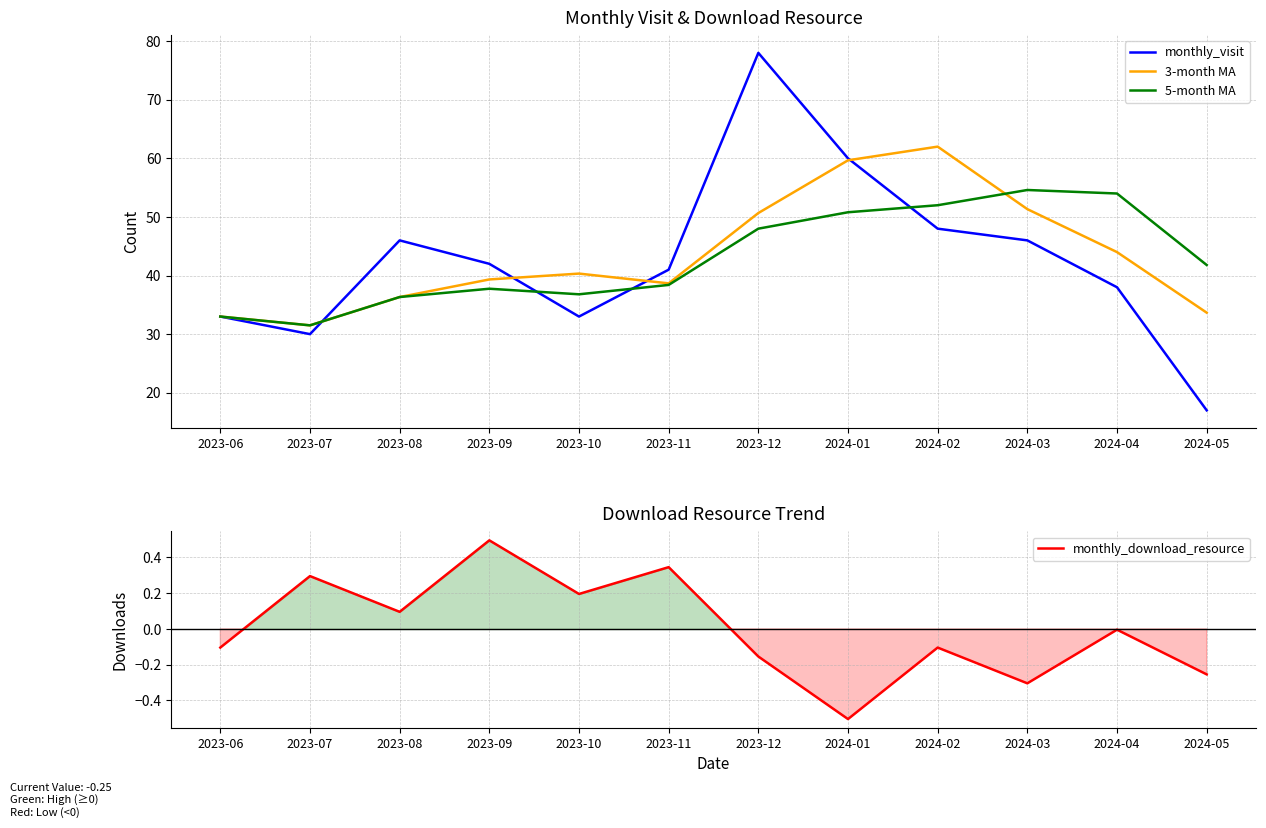

Which series has the widest spread of values?

monthly_visit